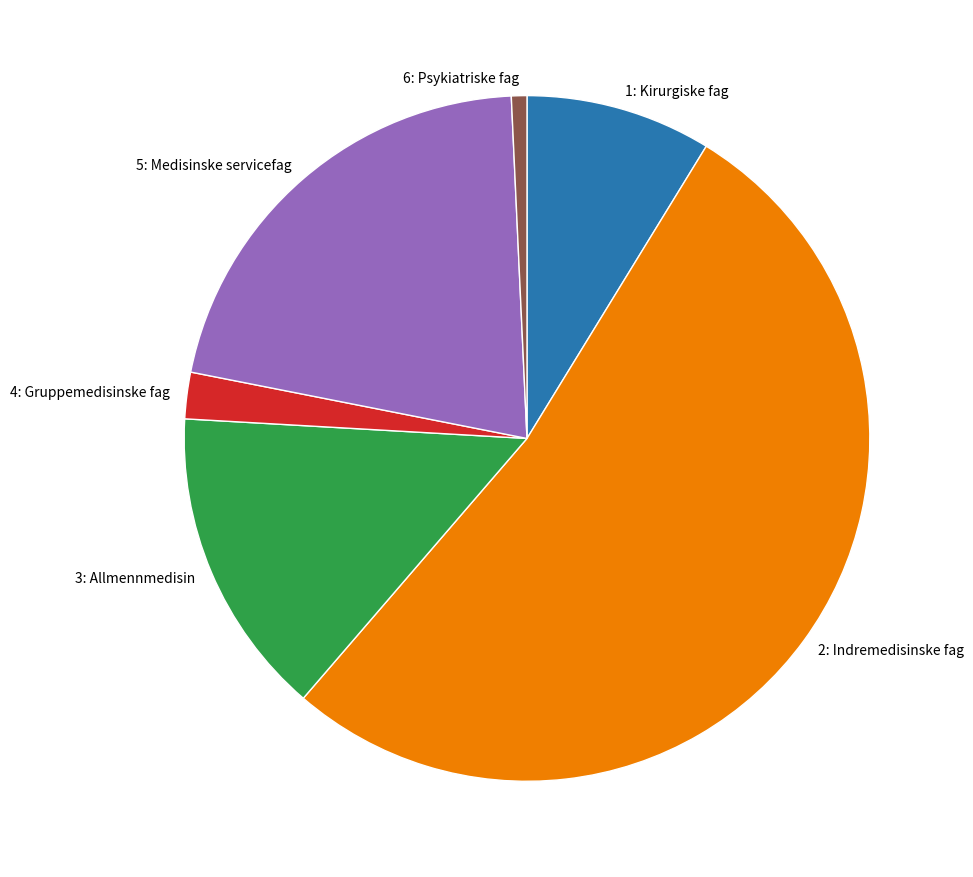

Which slice represents more than half of the pie?

2: Indremedisinske fag